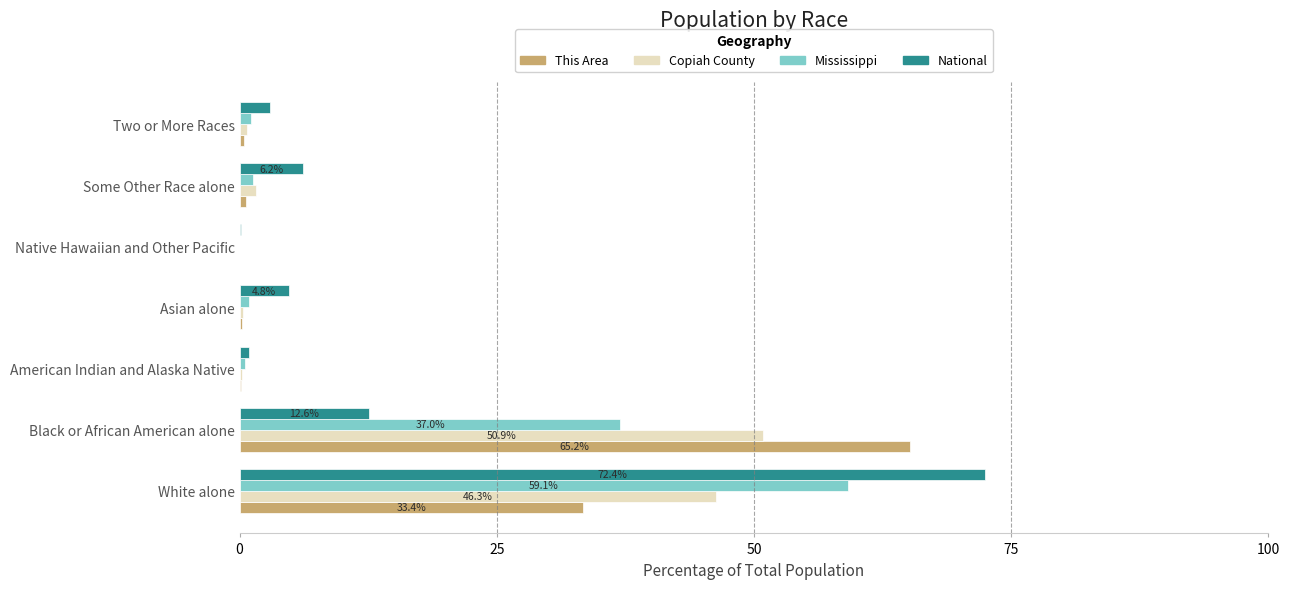

At which category is the sum across all series the highest?

White alone